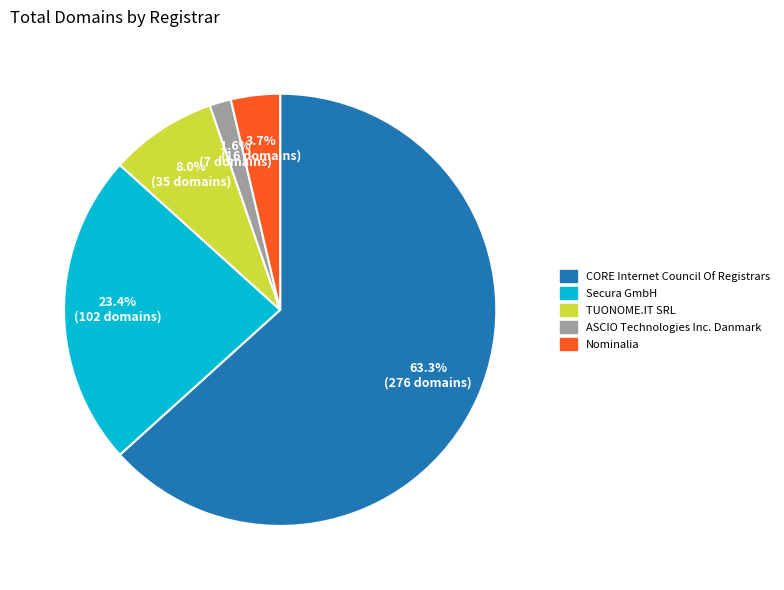

What percentage is the Nominalia slice, to the nearest percent?

4%